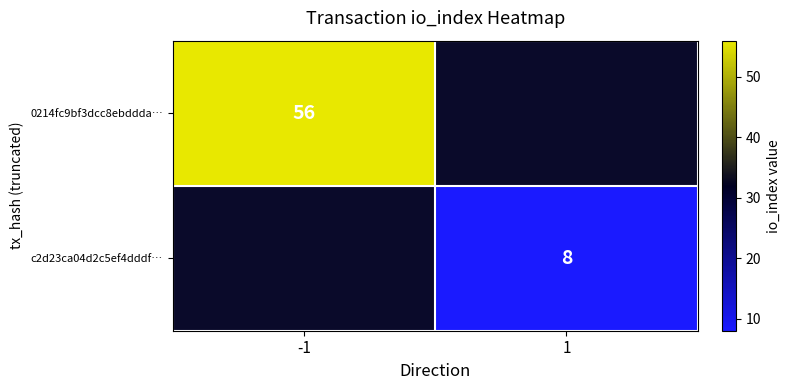

The 0214fc9bf3dcc8ebddda… series shows 56 at -1. True or false?

True